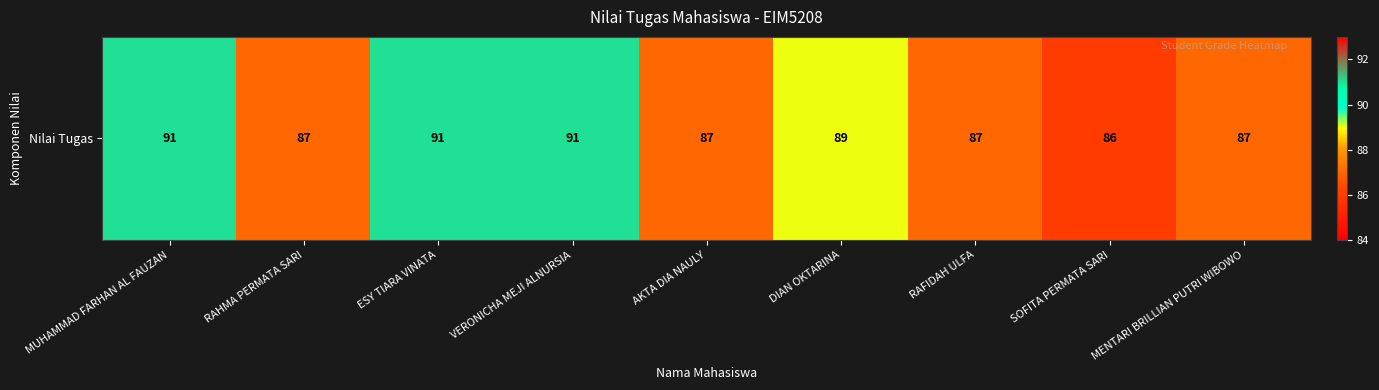

Reading left to right, extract all data points from this chart.

91	87	91	91	87	89	87	86	87